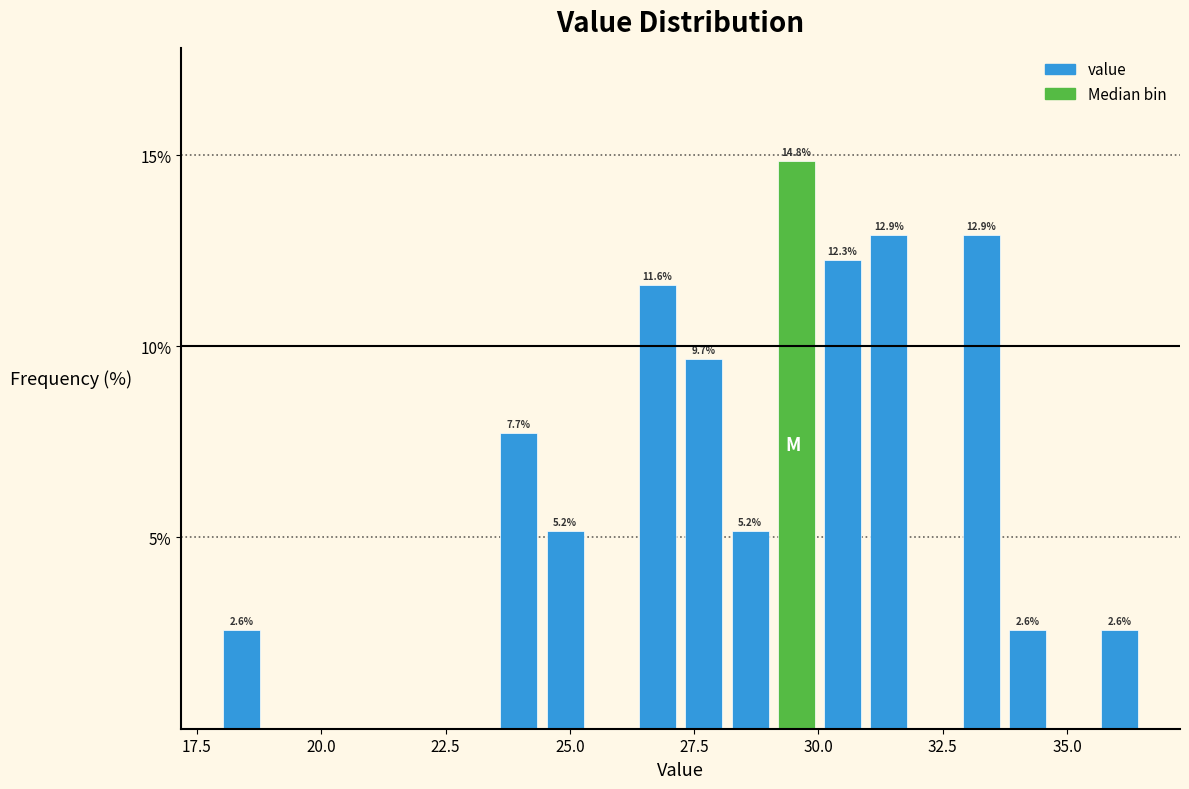

Read against the x-axis, roughly where is the centre of the tallest bar?

29.5